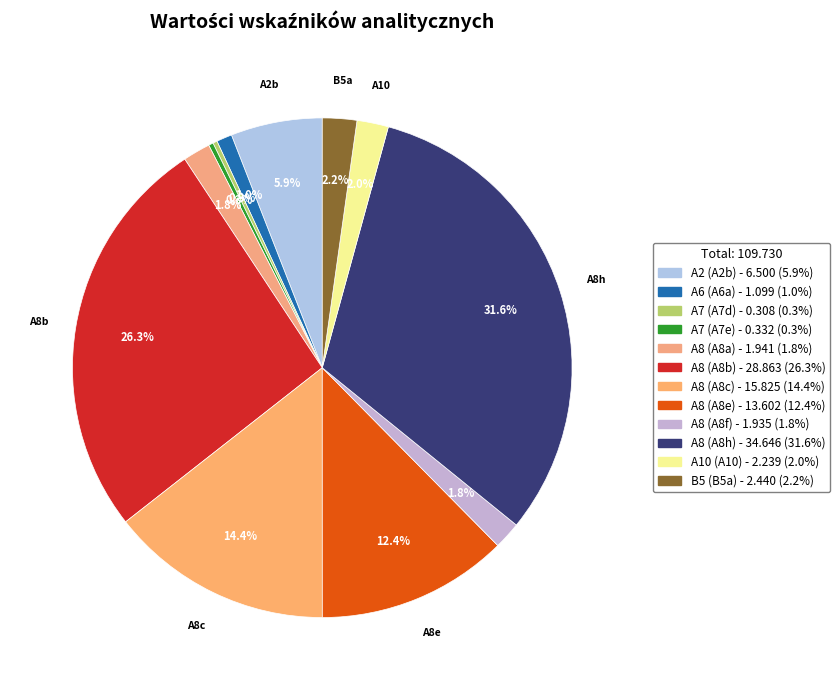

Which category has the biggest portion of the pie?

A8h